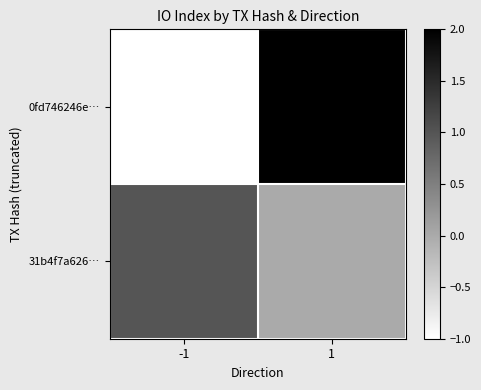

Reading left to right, list all the values displayed in this chart.

0fd746246e…: -1=-1	1=2
31b4f7a626…: -1=1	1=0